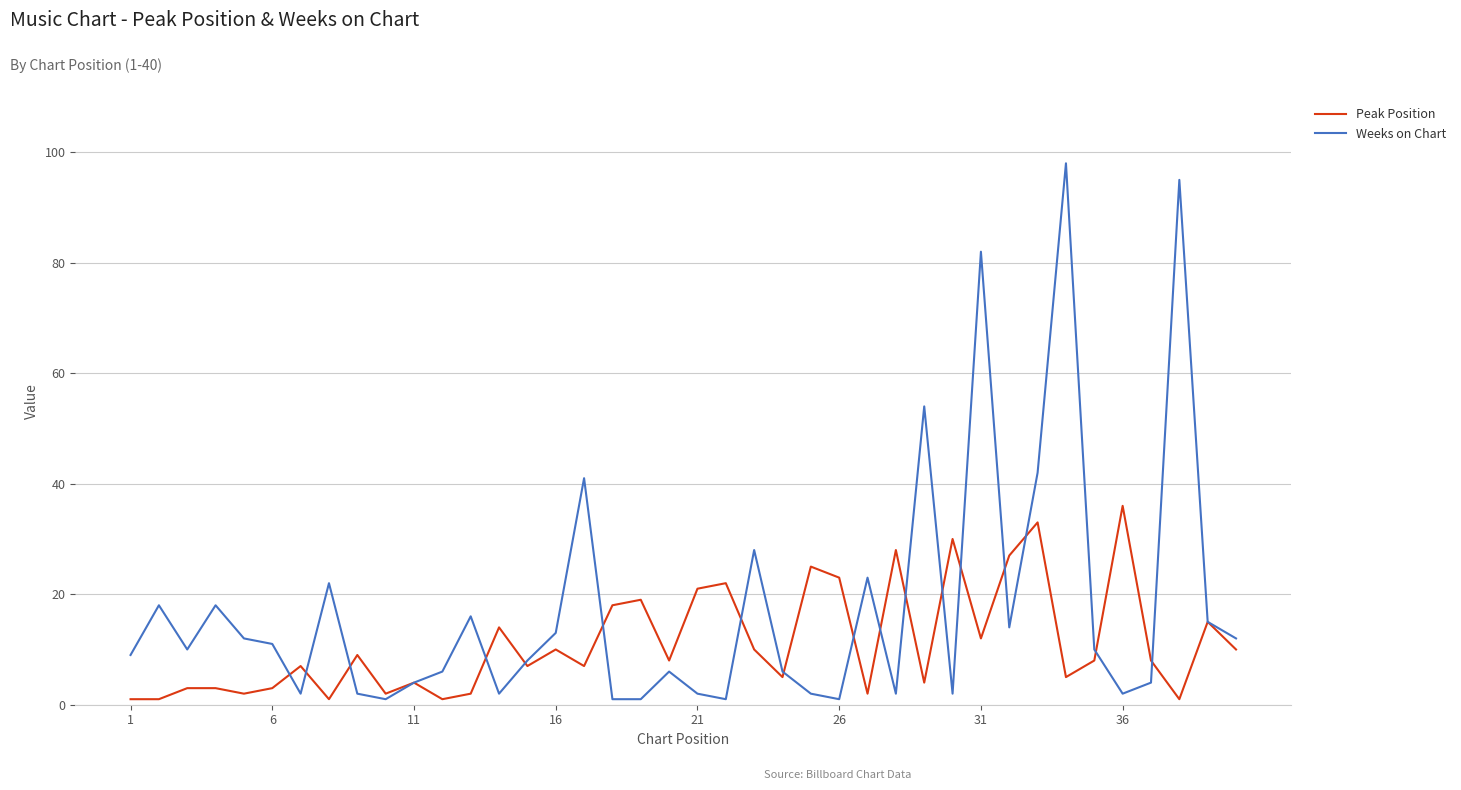

How many values in the Weeks on Chart series are below 10?

20